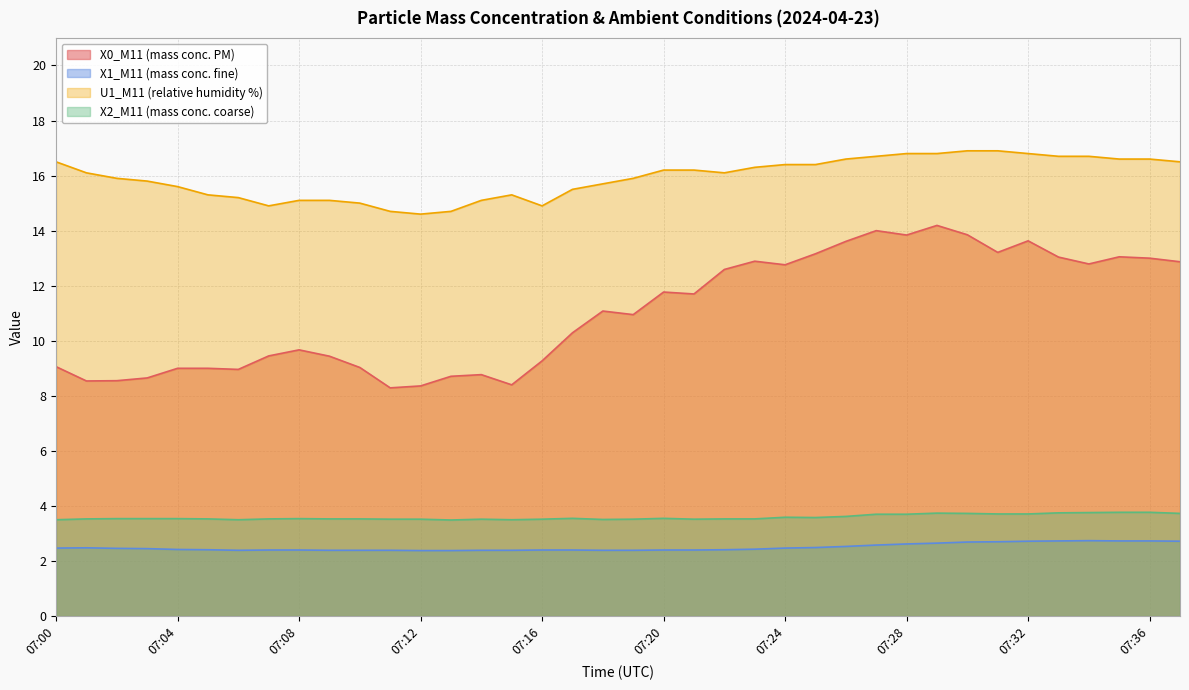

What is the sum of all X2_M11 (mass conc. coarse) values?

136.4